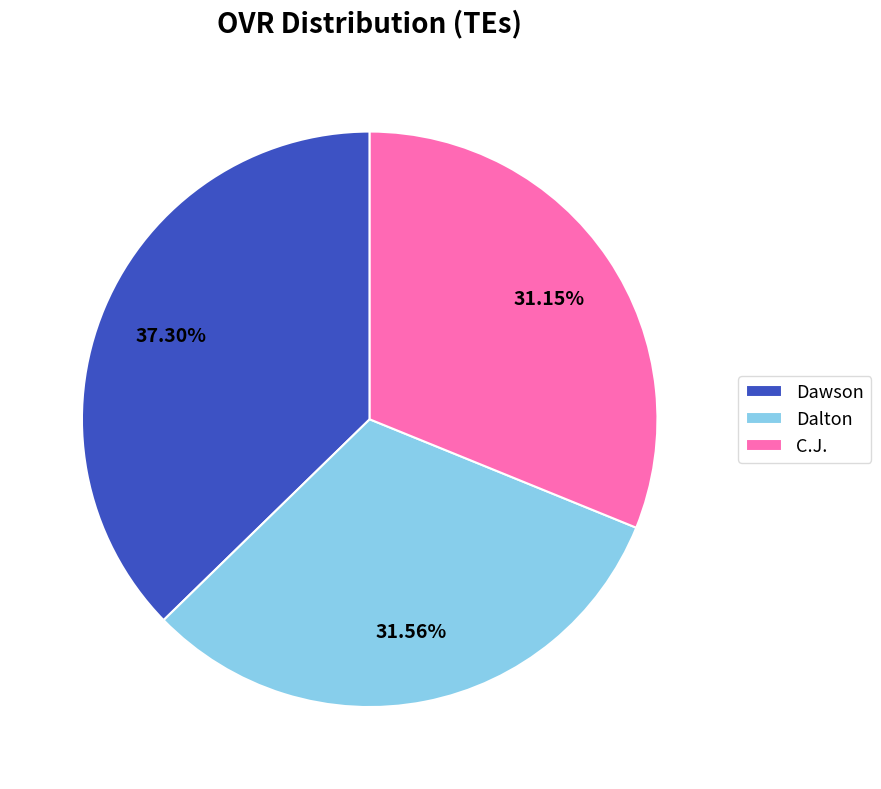

True or false: Dalton accounts for 24% of the total.

False